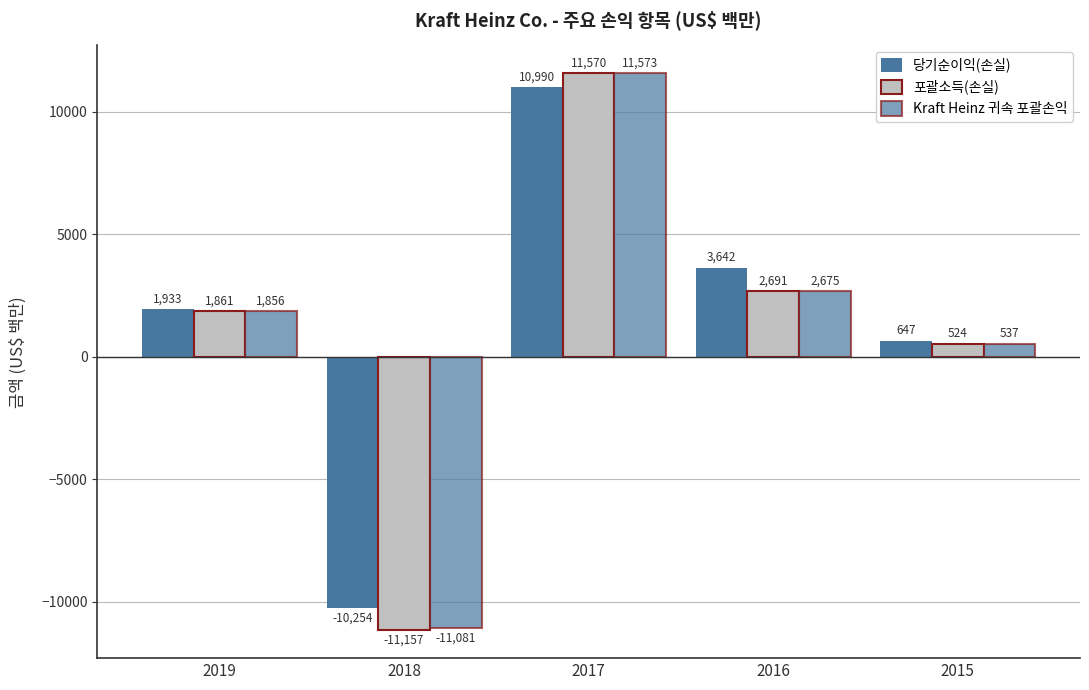

Count the number of data series in this chart.

3